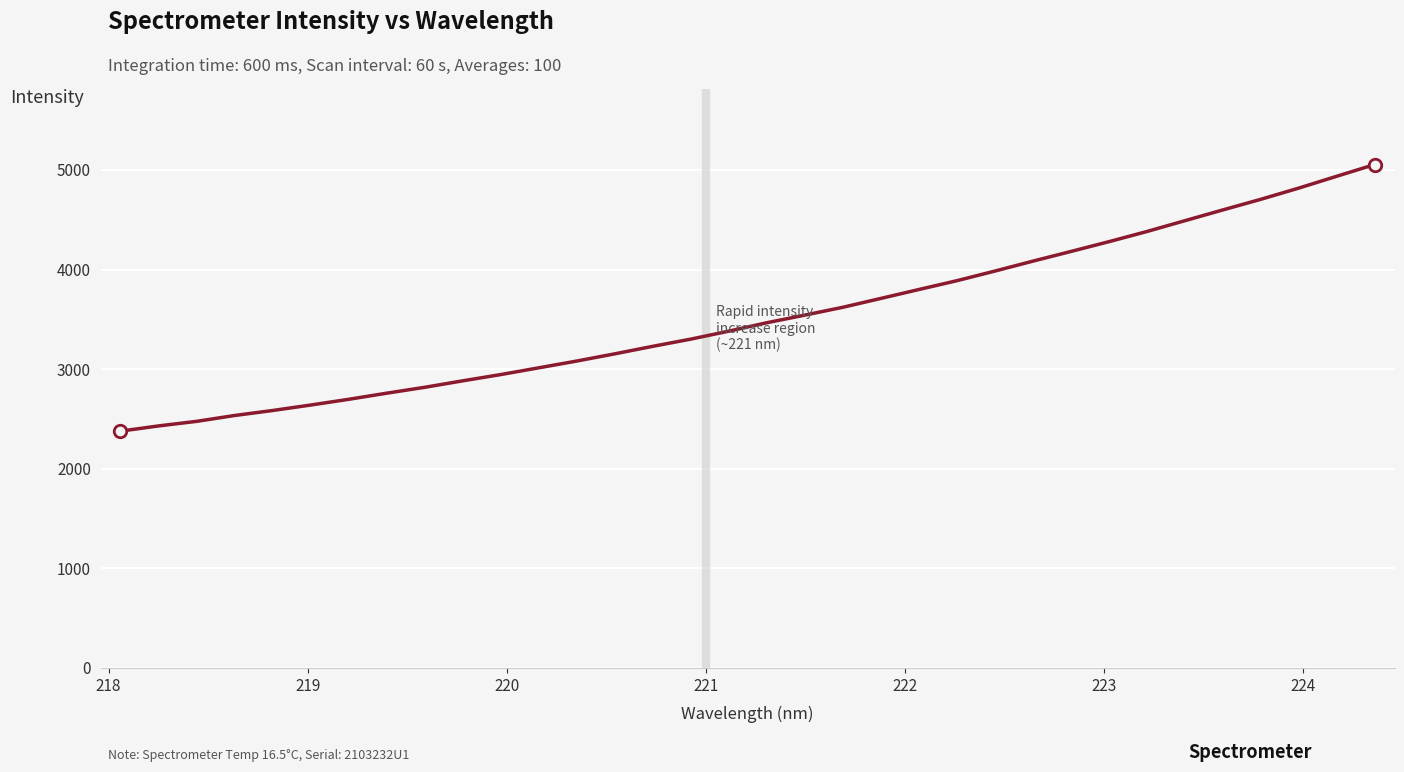

What is the greatest value displayed?

5054.9